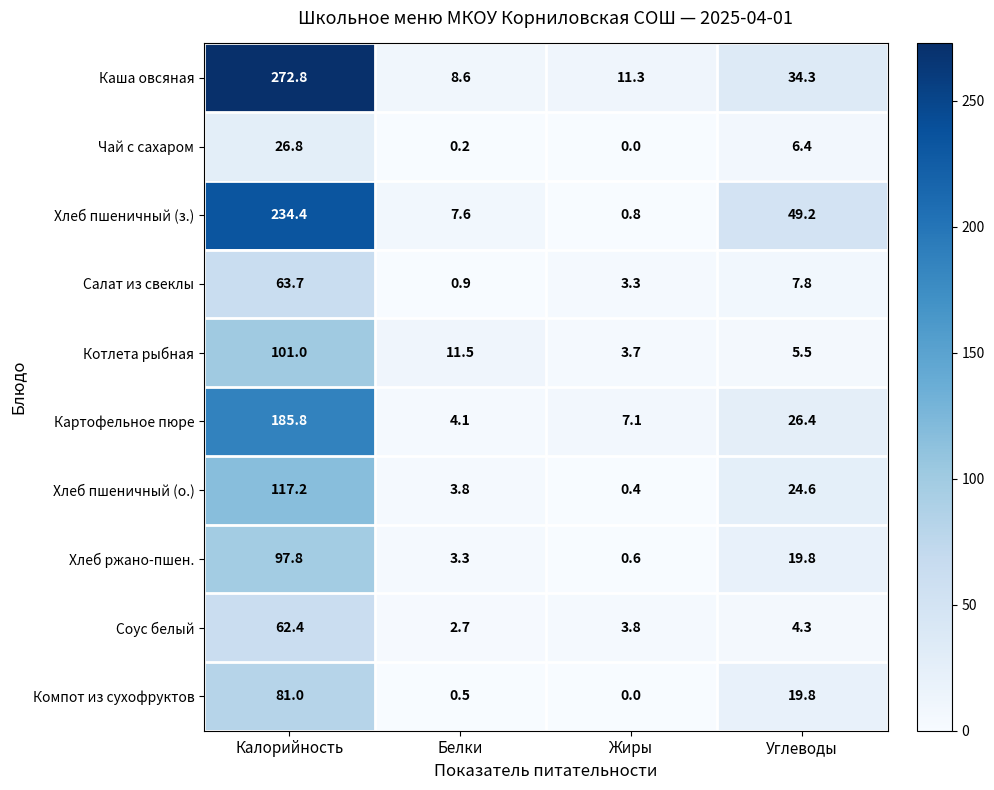

What is the difference between the maximum and minimum values in the Соус белый series?

59.7